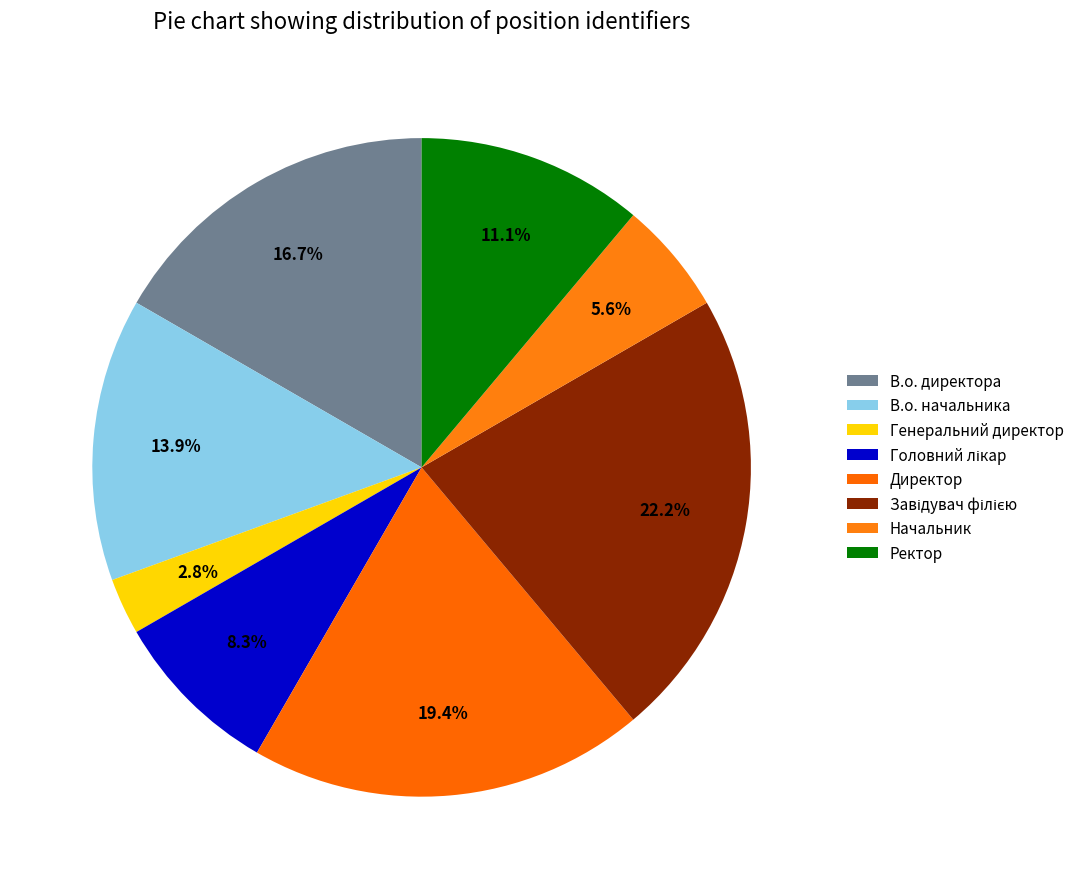

Count the number of slices in the pie.

8